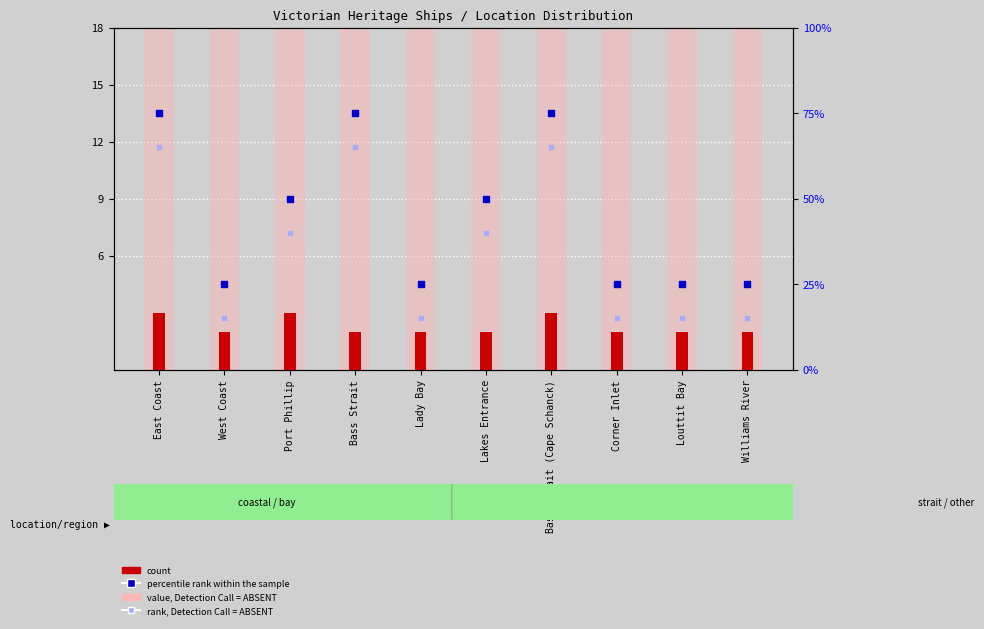

Which series has the widest spread of Y values?

percentile rank within the sample